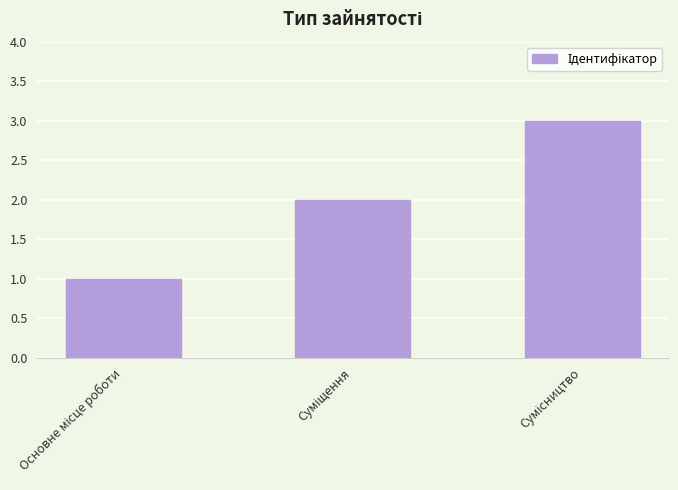

What is the greatest value displayed?

3